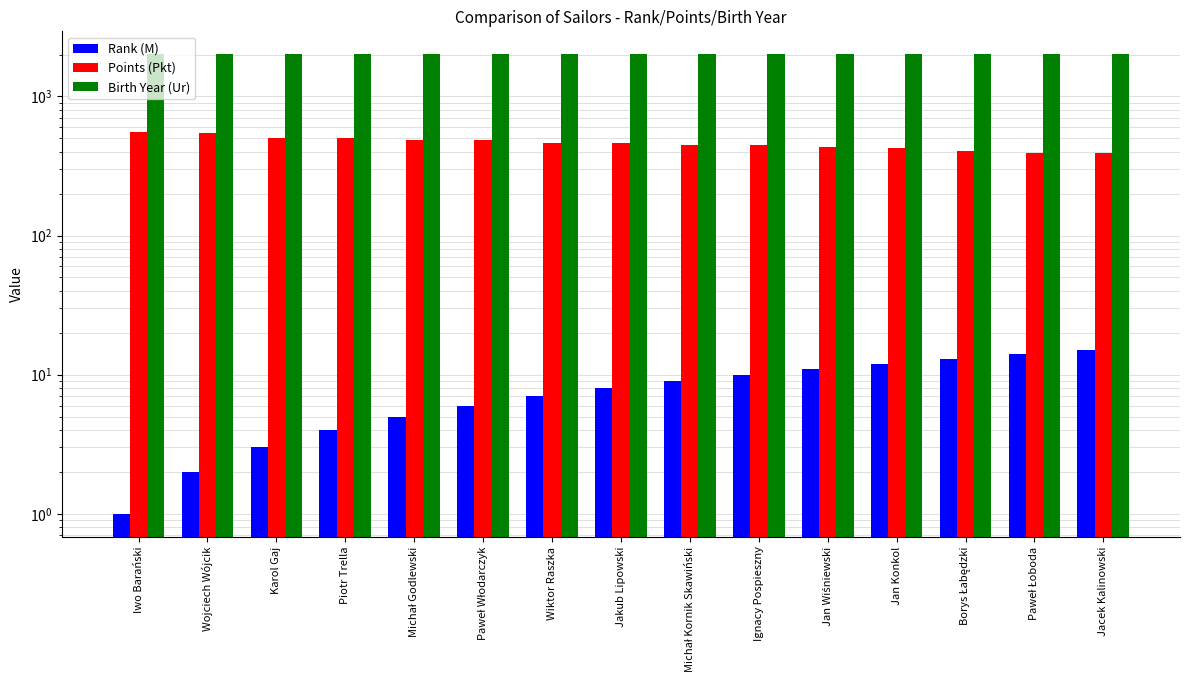

Is the value of Points (Pkt) at Jacek Kalinowski greater than the value of Rank (M) at Wiktor Raszka?

Yes